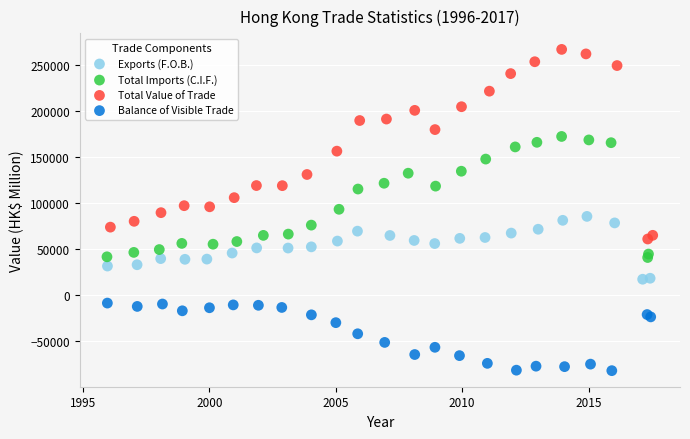

Which series has the widest spread of Y values?

Total Value of Trade